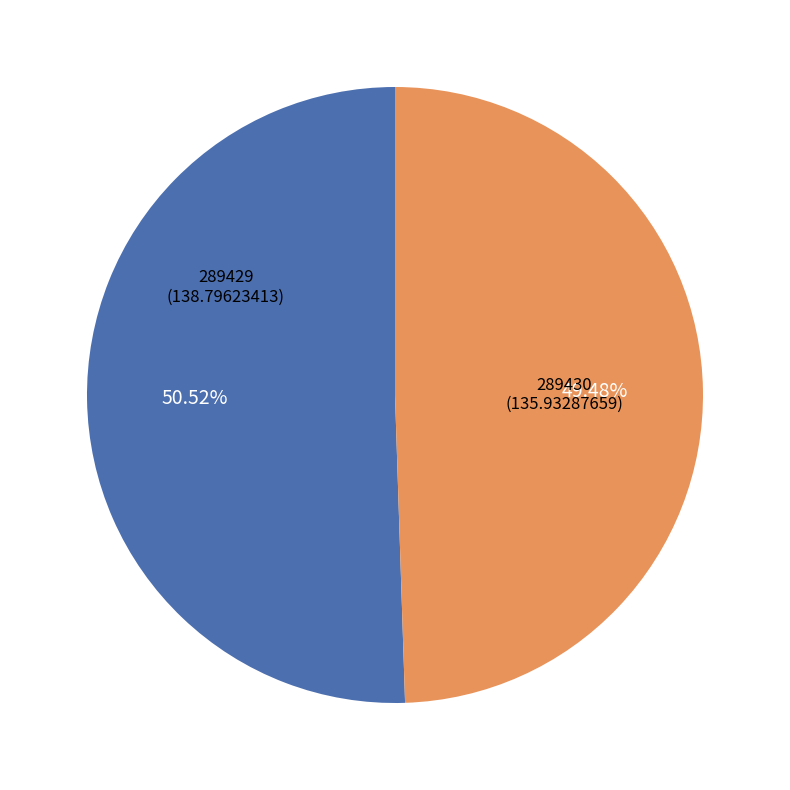

What is the total percentage of 289430 and 289429?

100.0%